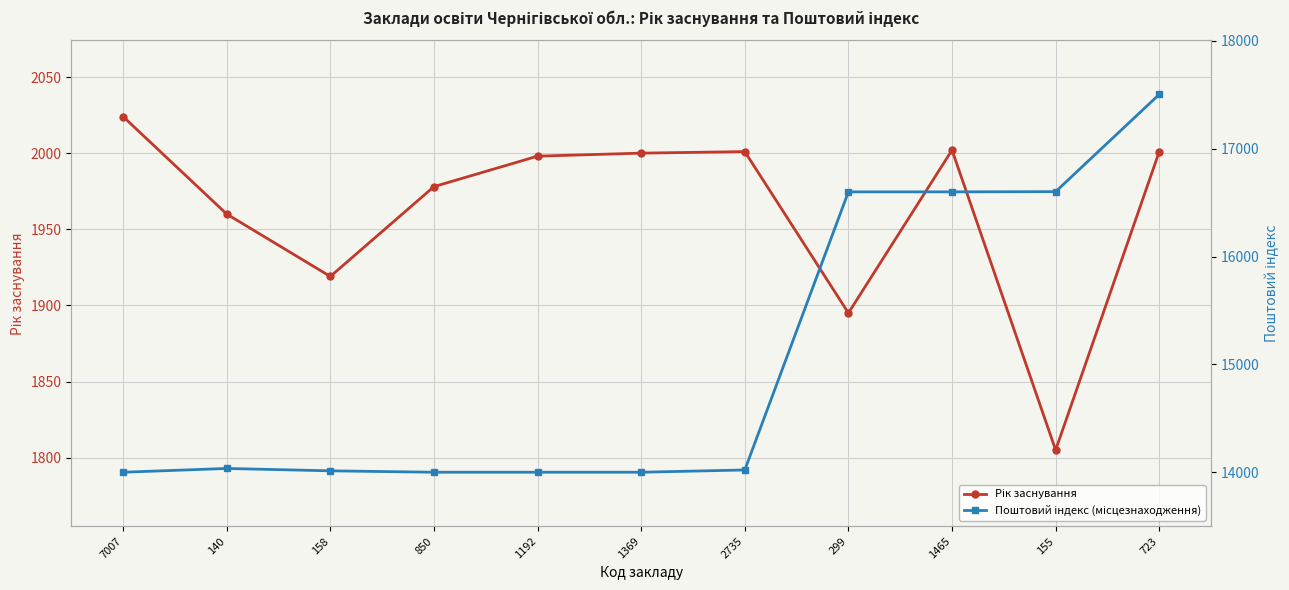

Rank the series at 2735 from lowest to highest value.

Рік заснування, Поштовий індекс (місцезнаходження)